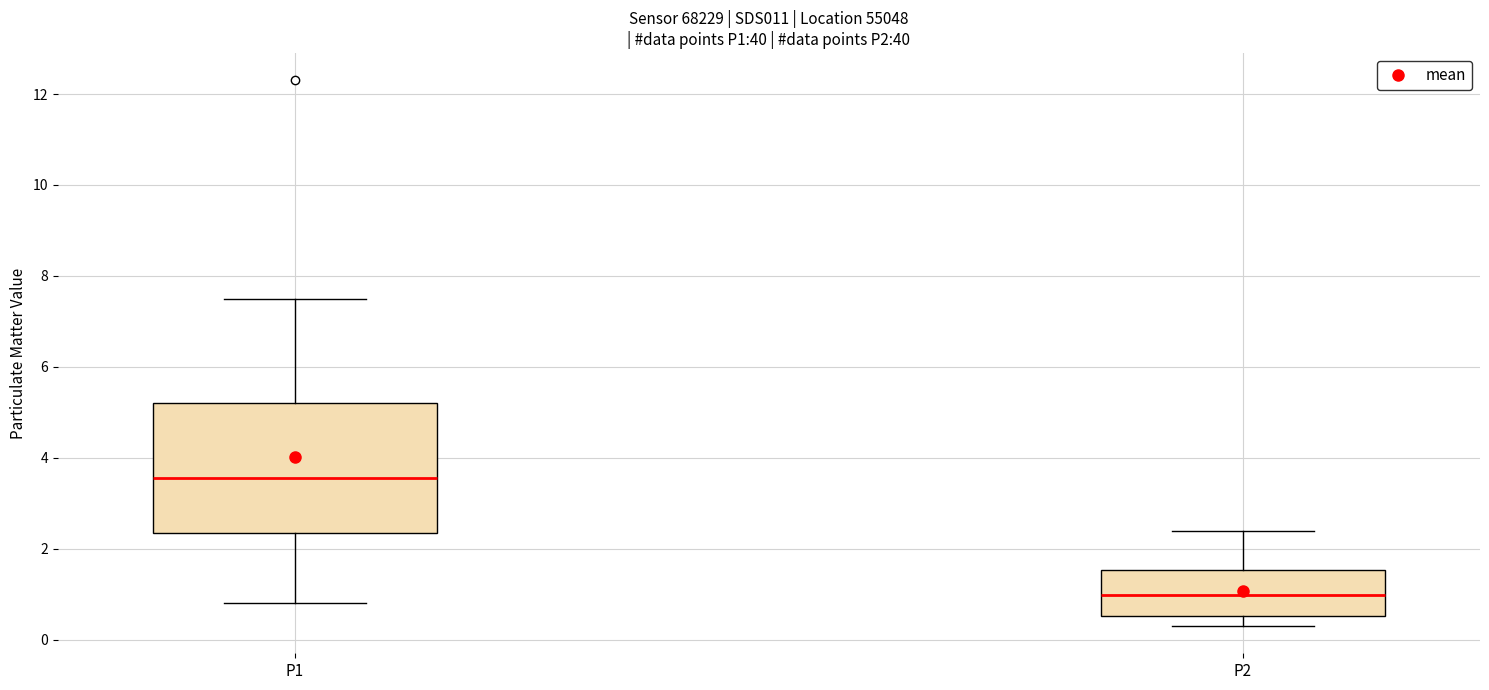

Where does the upper whisker of the box for P2 end on the y-axis? The values are not printed on the chart, so give them approximately, as read against the axis.

2.4